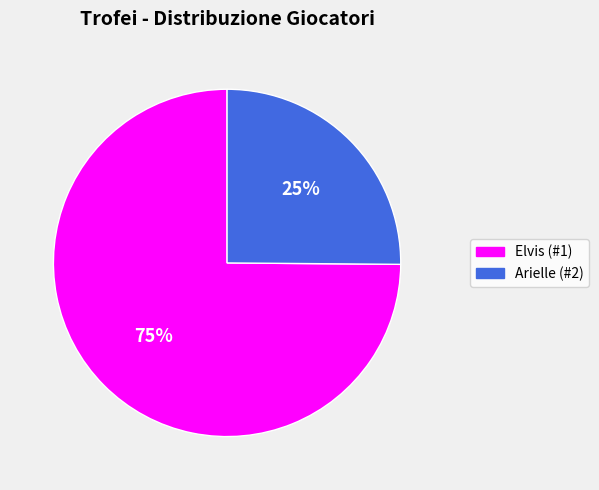

True or false: Arielle (#2) accounts for 20% of the total.

False